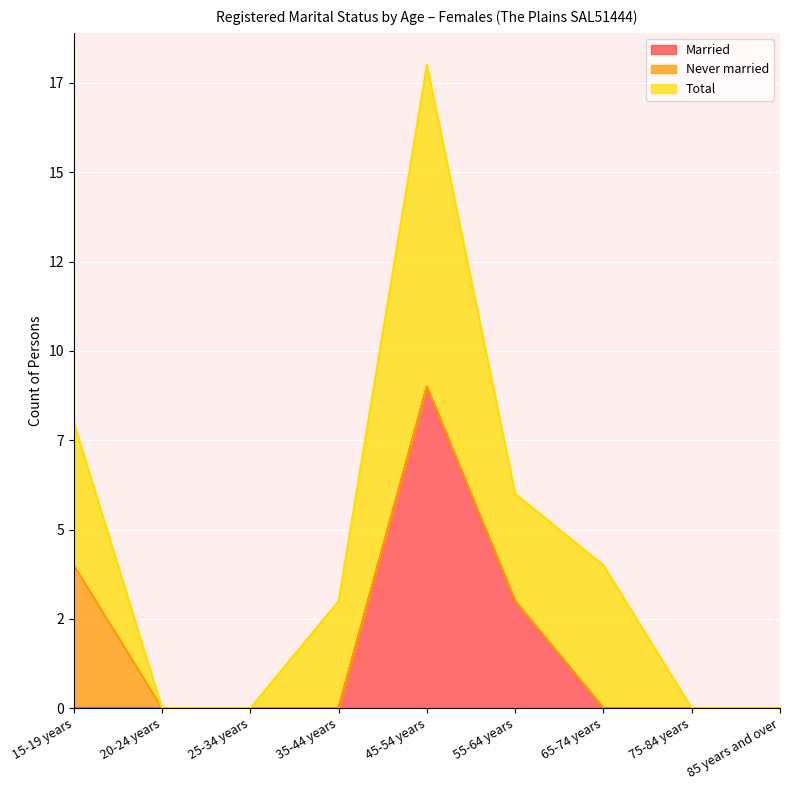

Rank the series by their average value, from highest to lowest.

Total, Married, Never married